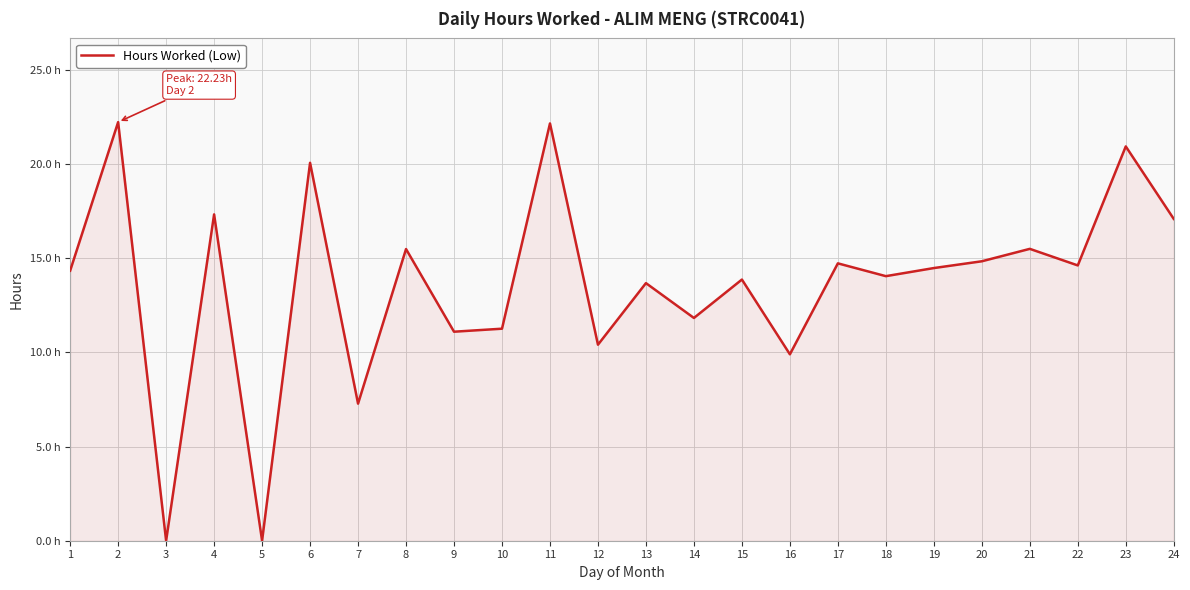

List the labels in order of value, smallest first.

3, 5, 7, 16, 12, 9, 10, 14, 13, 15, 18, 1, 19, 22, 17, 20, 8, 21, 24, 4, 6, 23, 11, 2